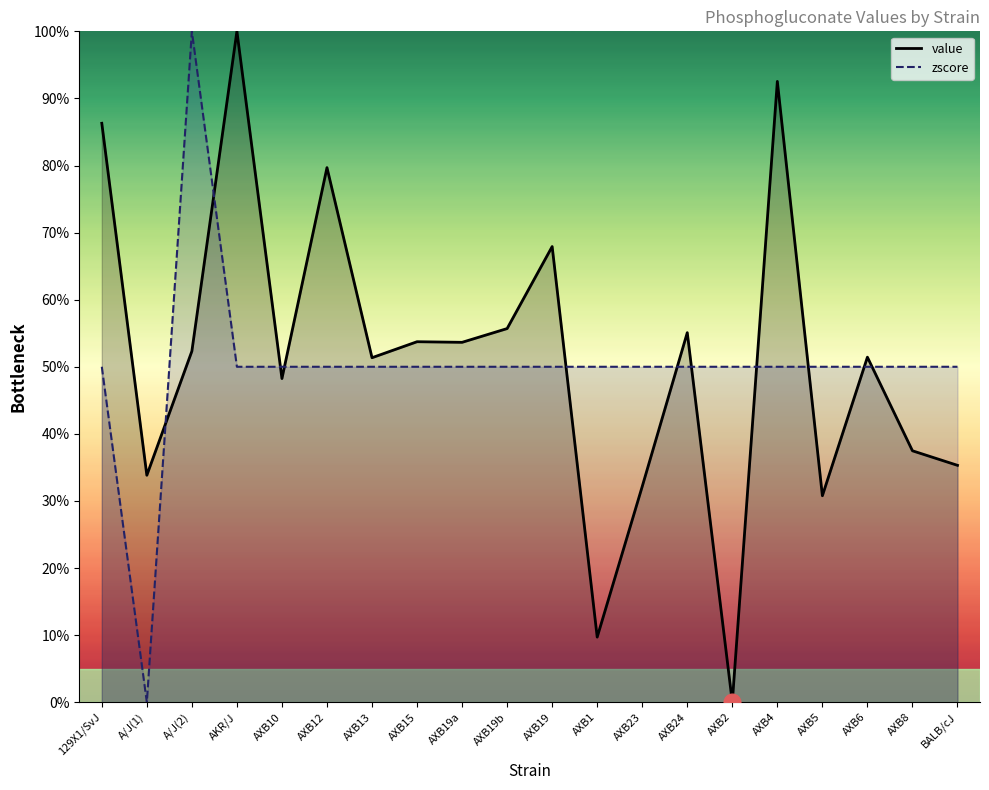

At which label does zscore first exceed 49?

129X1/SvJ